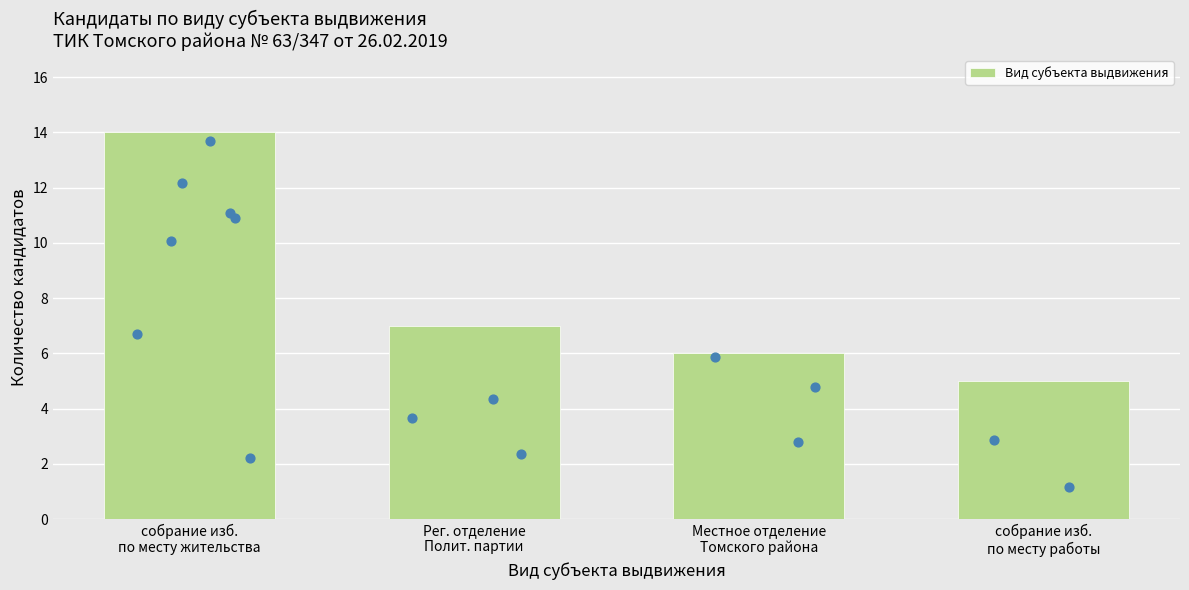

Which has a higher value, собрание изб.
по месту жительства or собрание изб.
по месту работы?

собрание изб.
по месту жительства